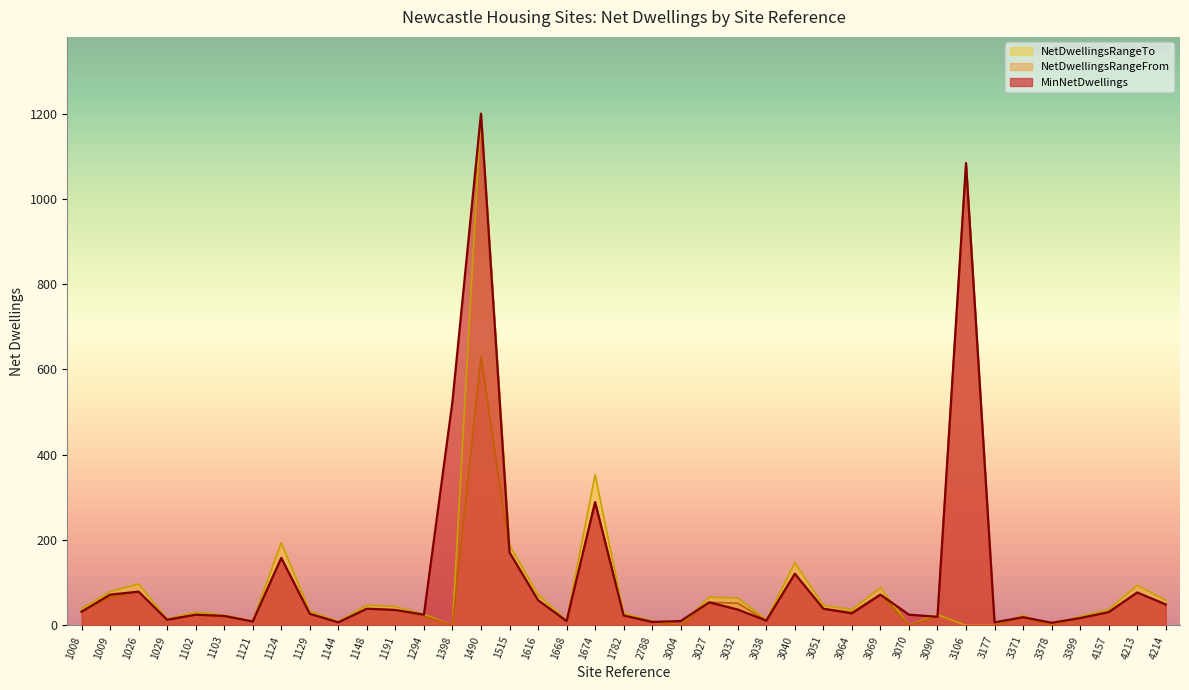

Does the chart have visible grid lines?

No